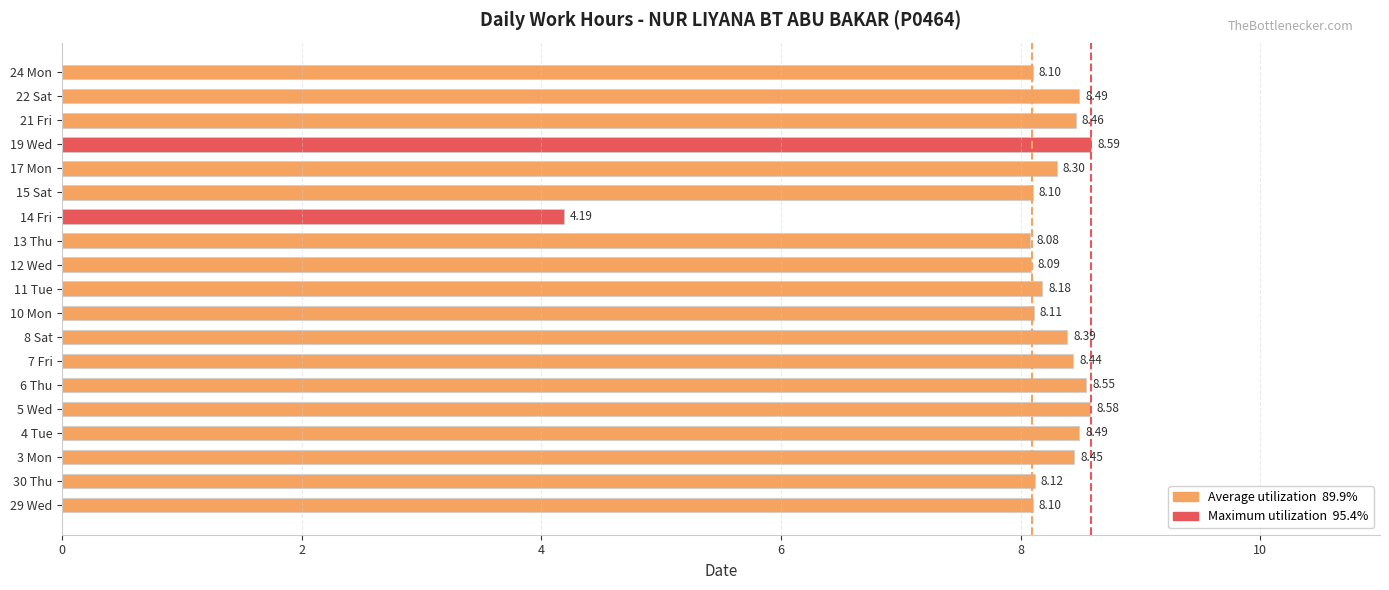

What is the difference between the values at 30 Thu and 3 Mon?

0.3